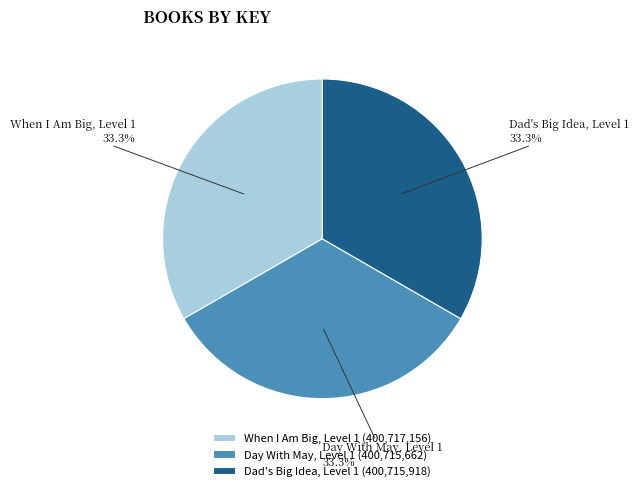

True or false: Dad's Big Idea, Level 1 accounts for 19% of the total.

False